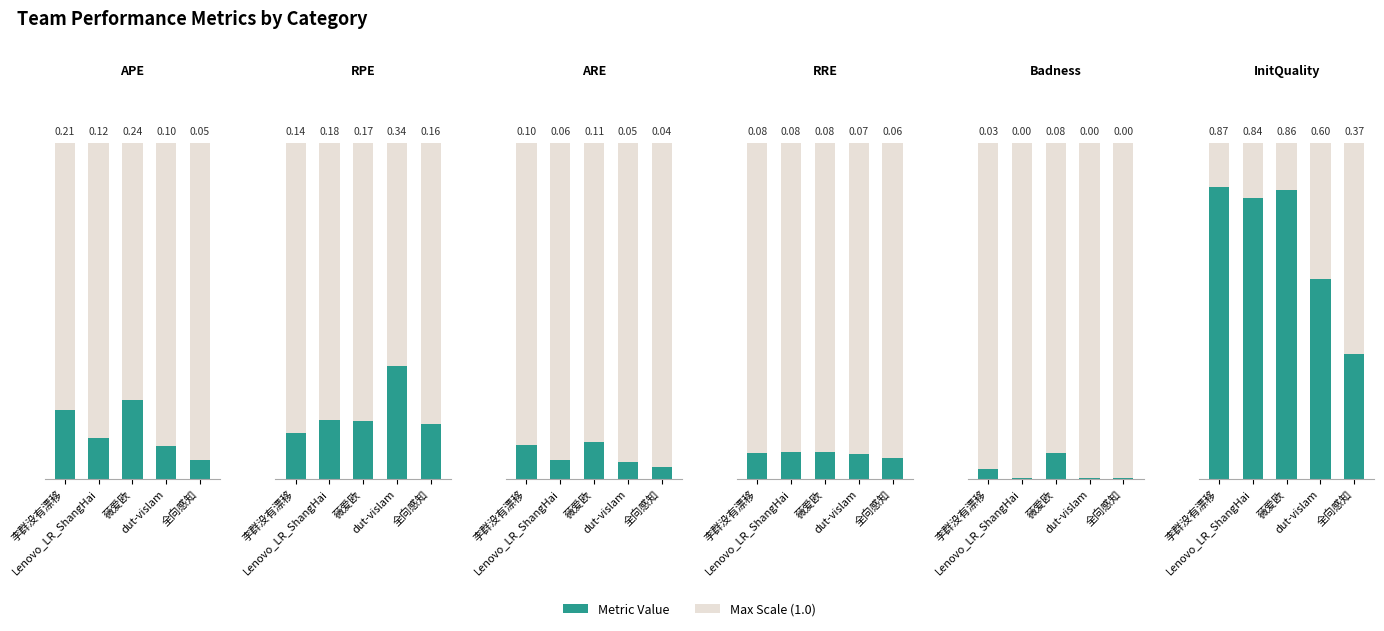

What is the label of the 5th bar from the left?

全向感知